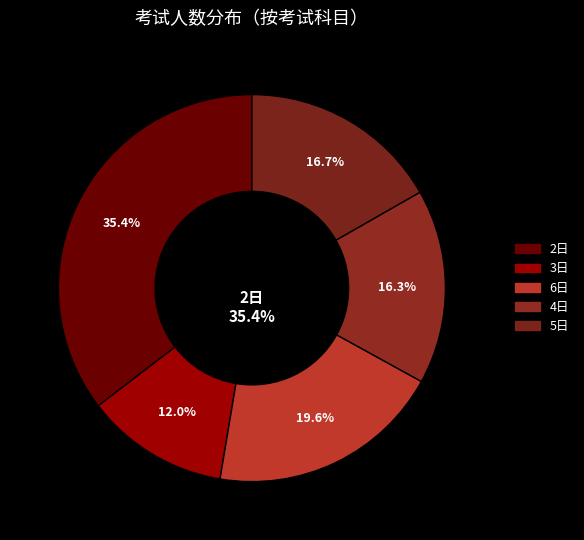

True or false: 5 accounts for 5% of the total.

False